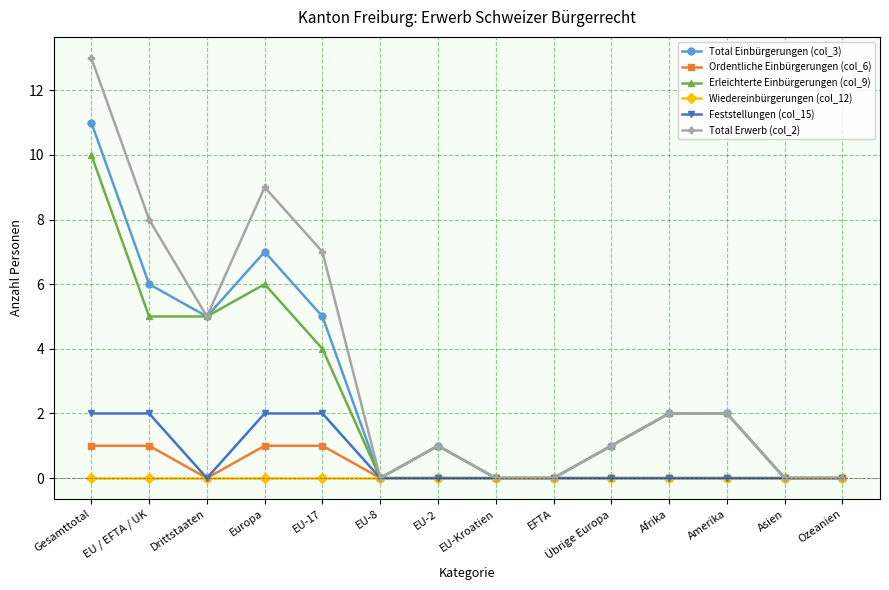

At which category is the sum across all series the highest?

Gesamttotal